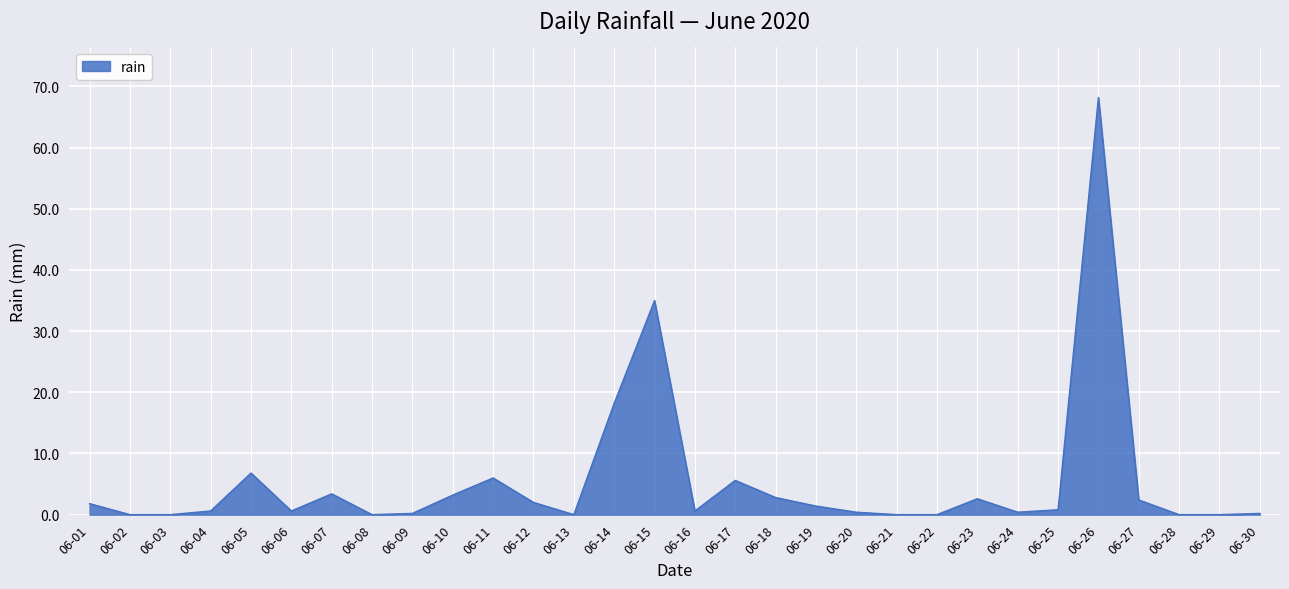

True or false: the data shows 2.0 at 06-12.

True